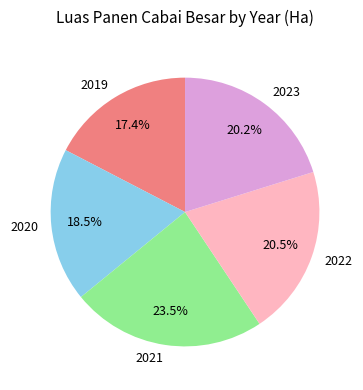

To the nearest percent, what is the difference between the 2020 and 2022 slice percentages?

2%